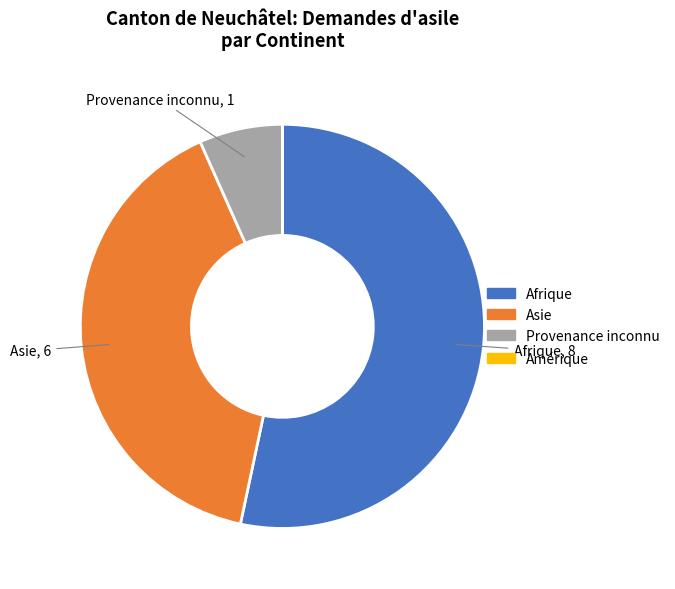

Is it true that Provenance inconnu is 7% of the pie?

True